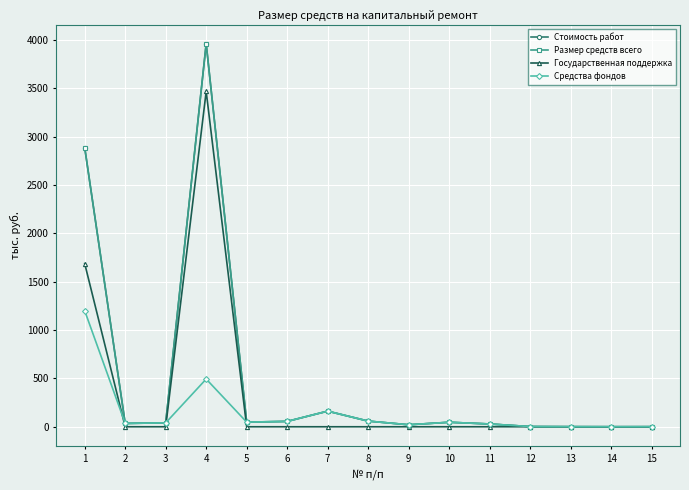

Is this an area chart (filled region under the line)?

No